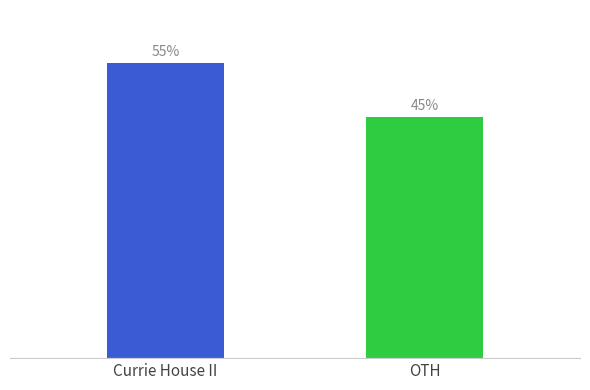

Are the bars grouped side by side (vs. stacked)?

Yes